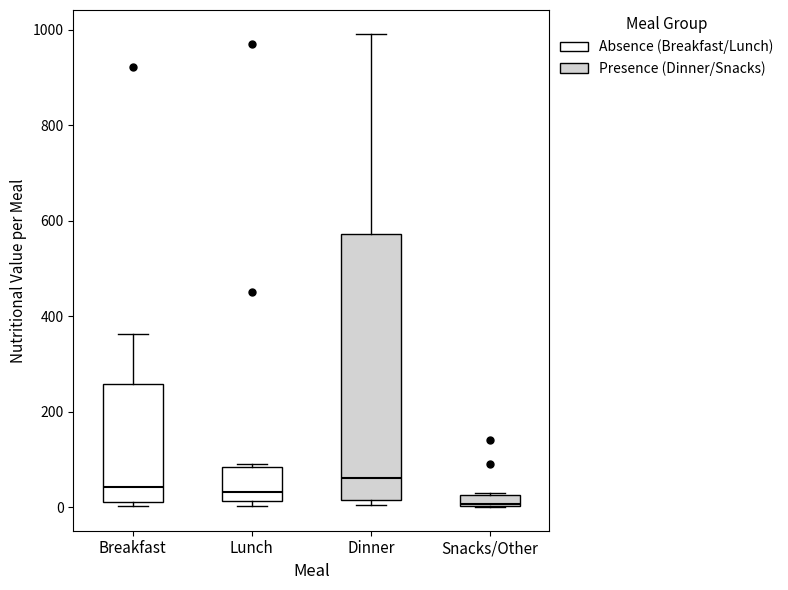

Which box is the tallest, from its lower edge to its upper edge?

Dinner